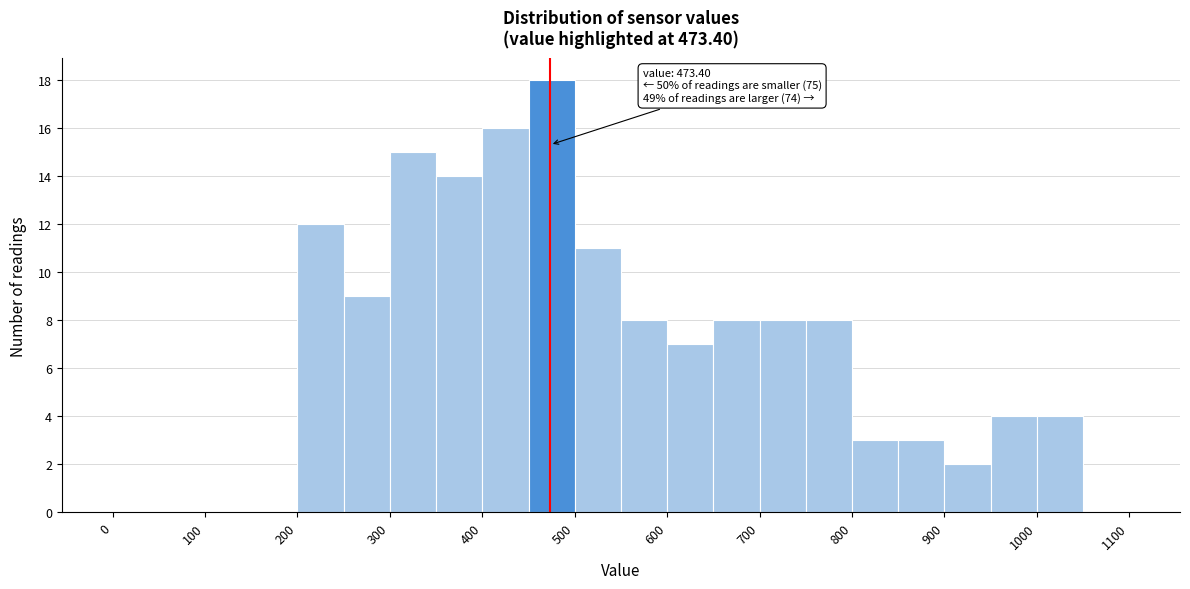

Over which range of the x-axis is the bar tallest?

450 to 500